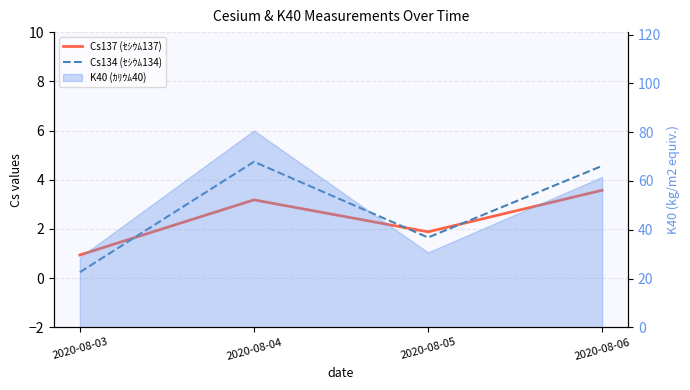

What is the value of the Cs134 (ｾｼｳﾑ134) point at the 3rd from the left?

1.6